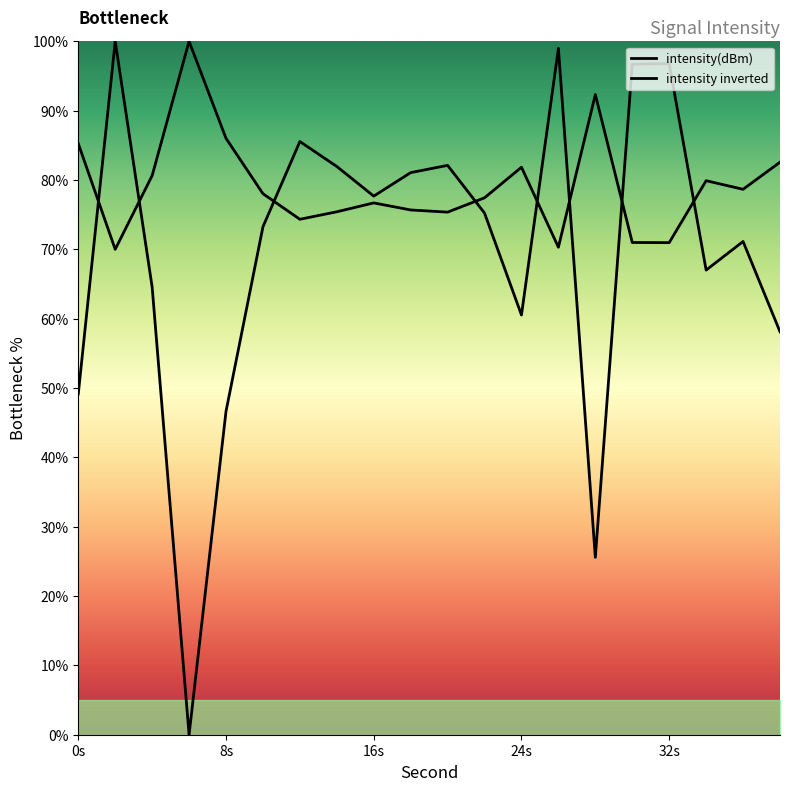

List the labels in order of value, smallest first.

6, 28, 8, 0, 38, 24, 4, 34, 36, 10, 22, 16, 18, 14, 20, 12, 30, 32, 26, 2